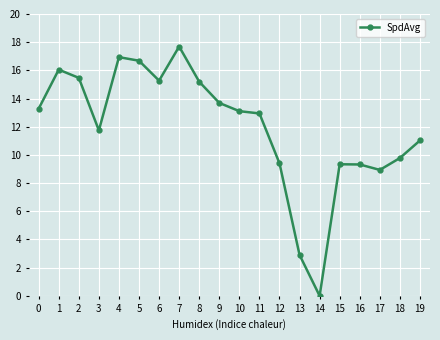

How many positive values are there?

19